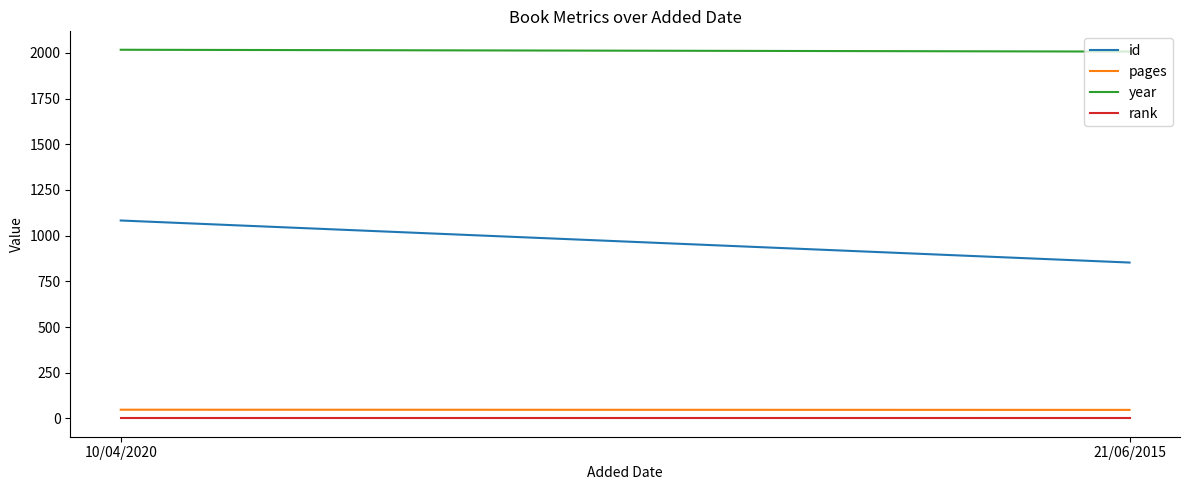

Which series has the largest range (max minus min)?

id